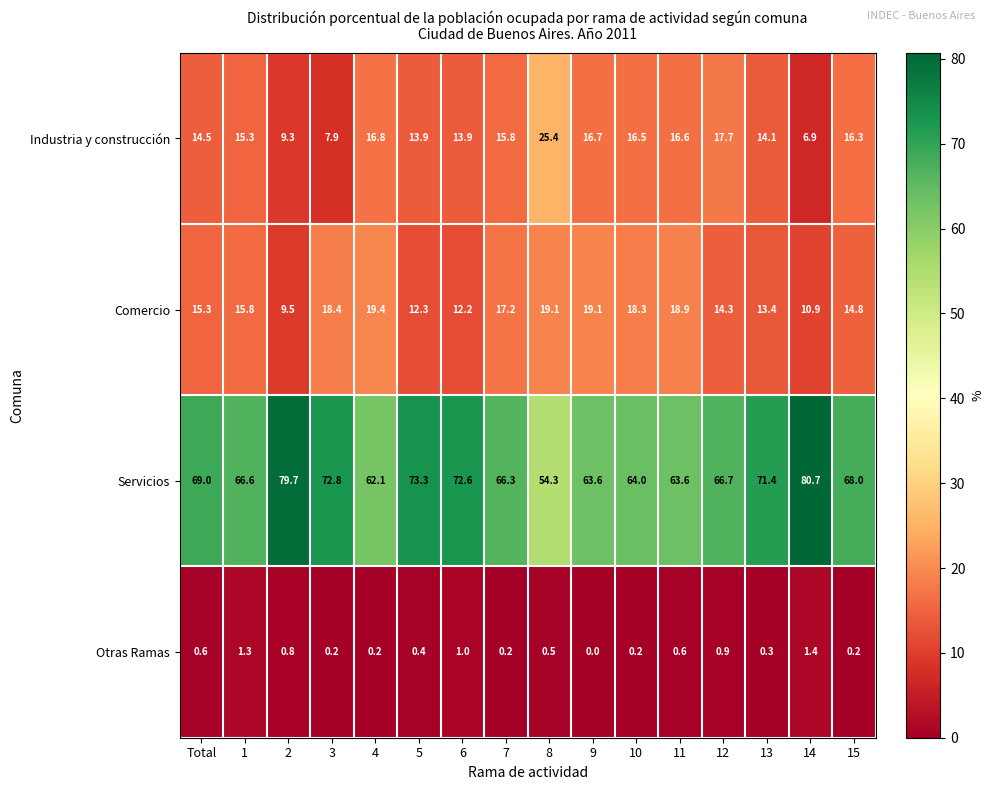

The Industria y construcción series shows 13.9 at 6. True or false?

True